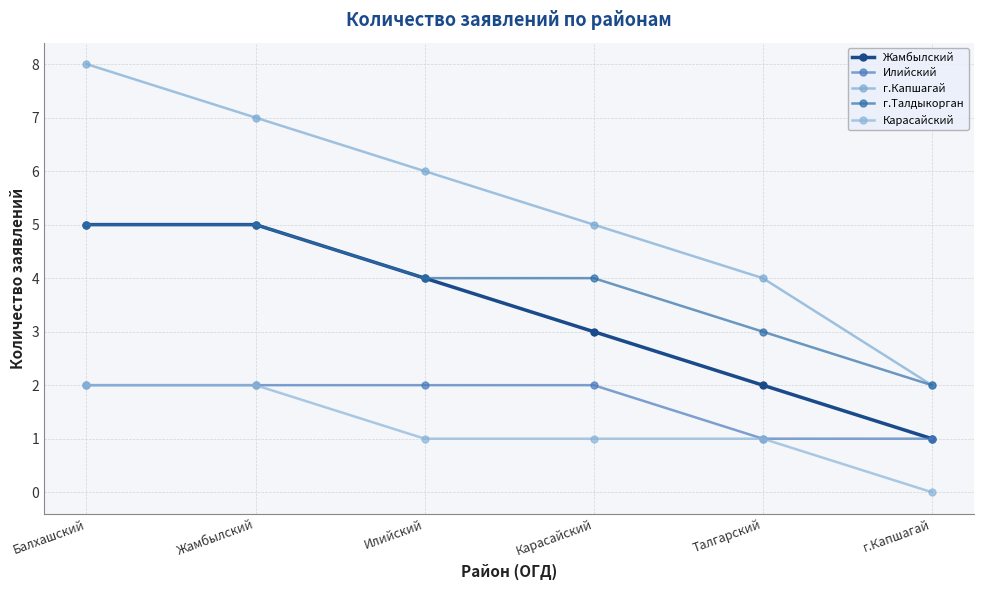

Count the г.Капшагай values in the range 4 to 7.

4